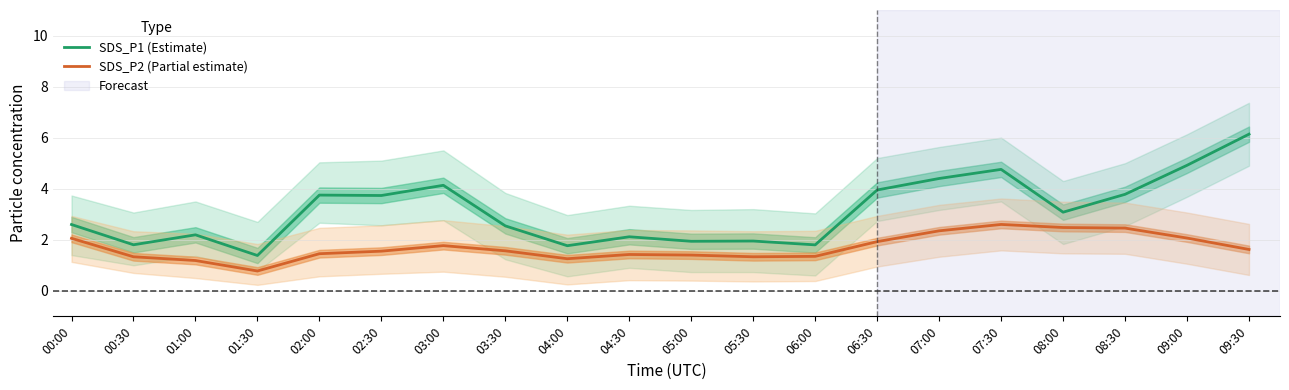

What is the value of the SDS_P1 (Estimate) point at the 10th from the left?

2.1